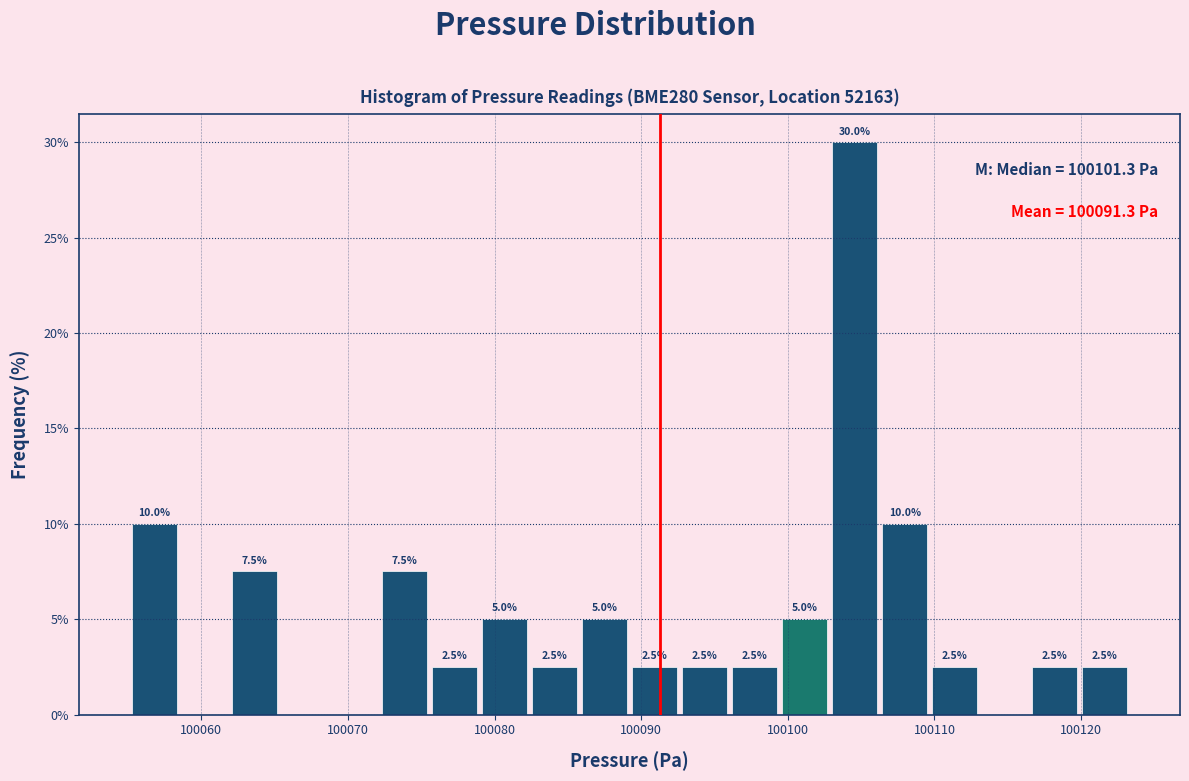

Around what value on the x-axis is the tallest bar? Give the approximate position of its centre, as read against the axis.

100105